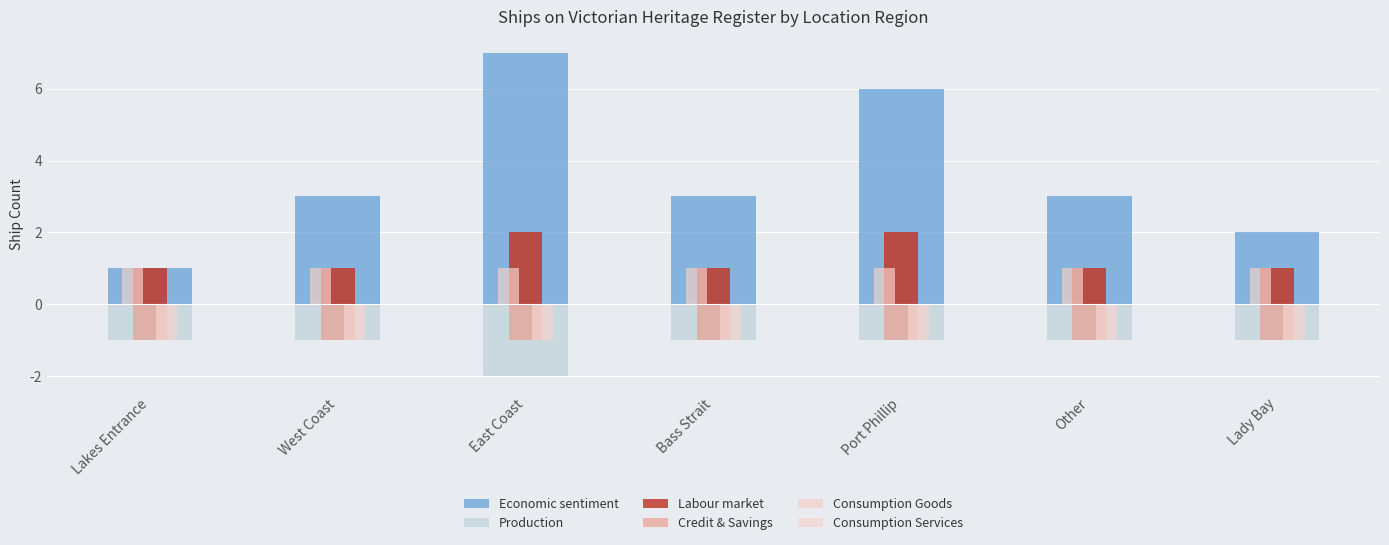

What position from the right is Port Phillip?

3